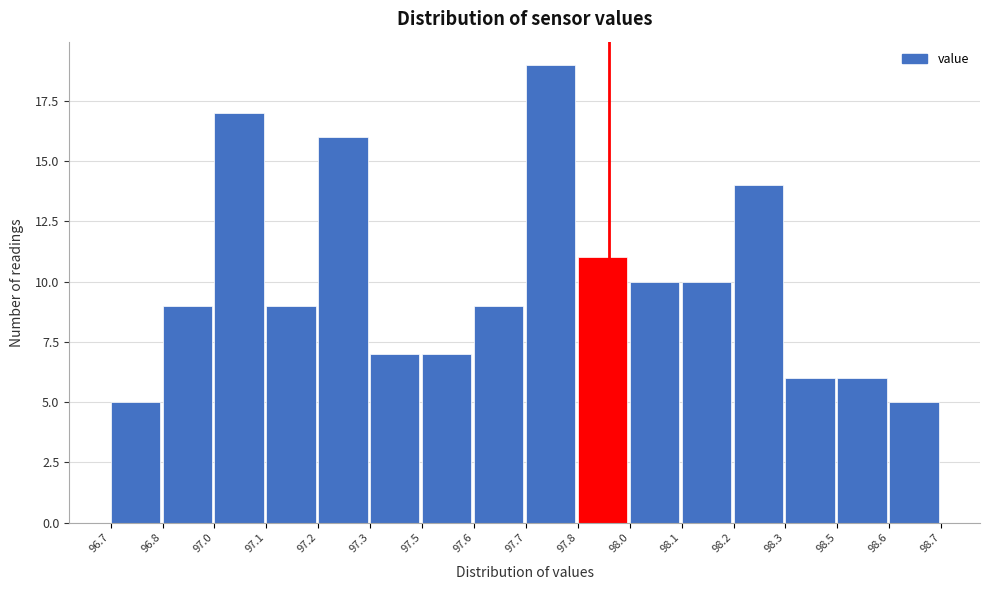

Reading left to right, what are all the values shown in this chart?

96.7=5	96.8=9	97.0=17	97.1=9	97.2=16	97.3=7	97.5=7	97.6=9	97.7=19	97.8=11	98.0=10	98.1=10	98.2=14	98.3=6	98.5=6	98.6=5